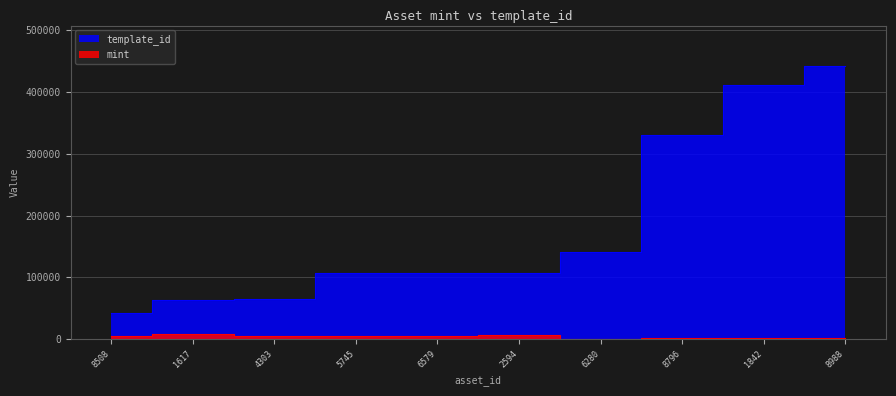

What is the sum of the mint values at 8796 and 1842?

4885